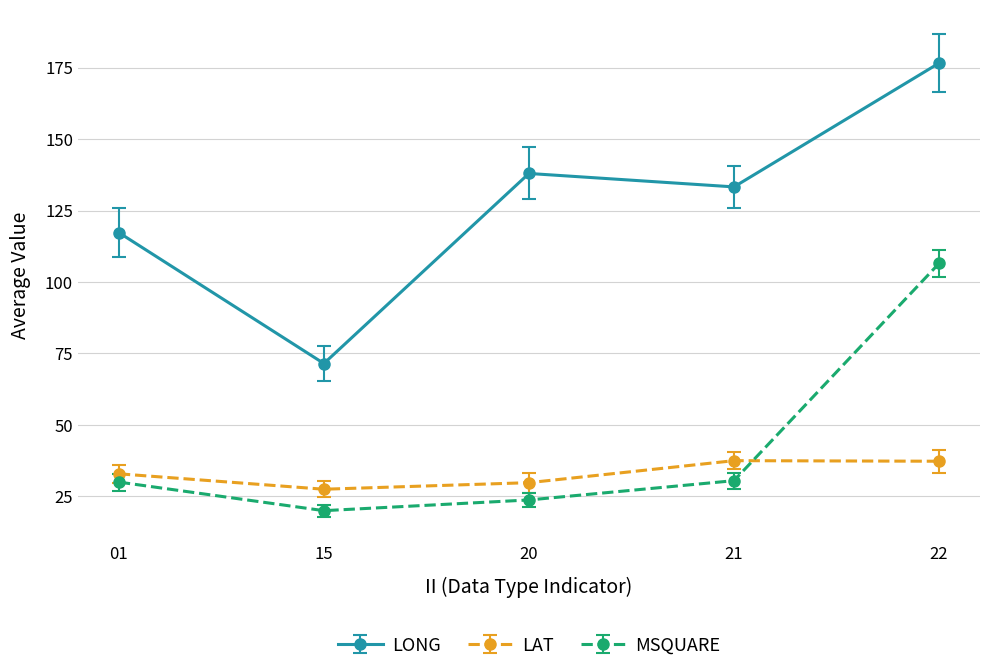

The value of MSQUARE at 01 is 30.0. True or false?

True